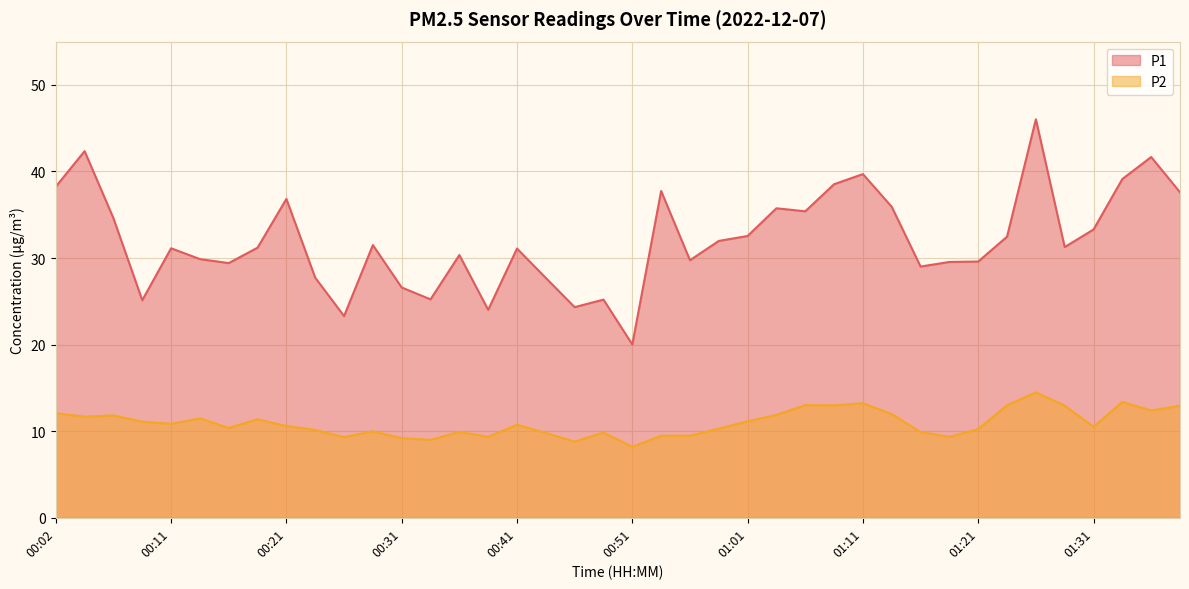

Which series has the largest total across all categories?

P1